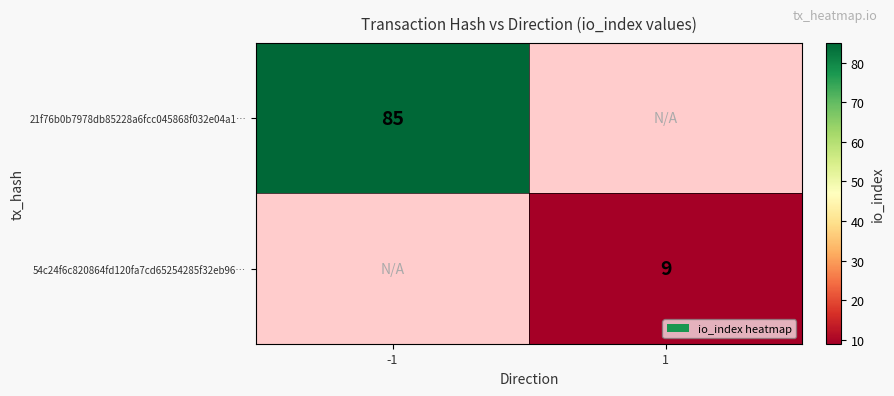

True or false: 21f76b0b7978db85228a6fcc045868f032e04a1… has a value of 85 at -1.

True